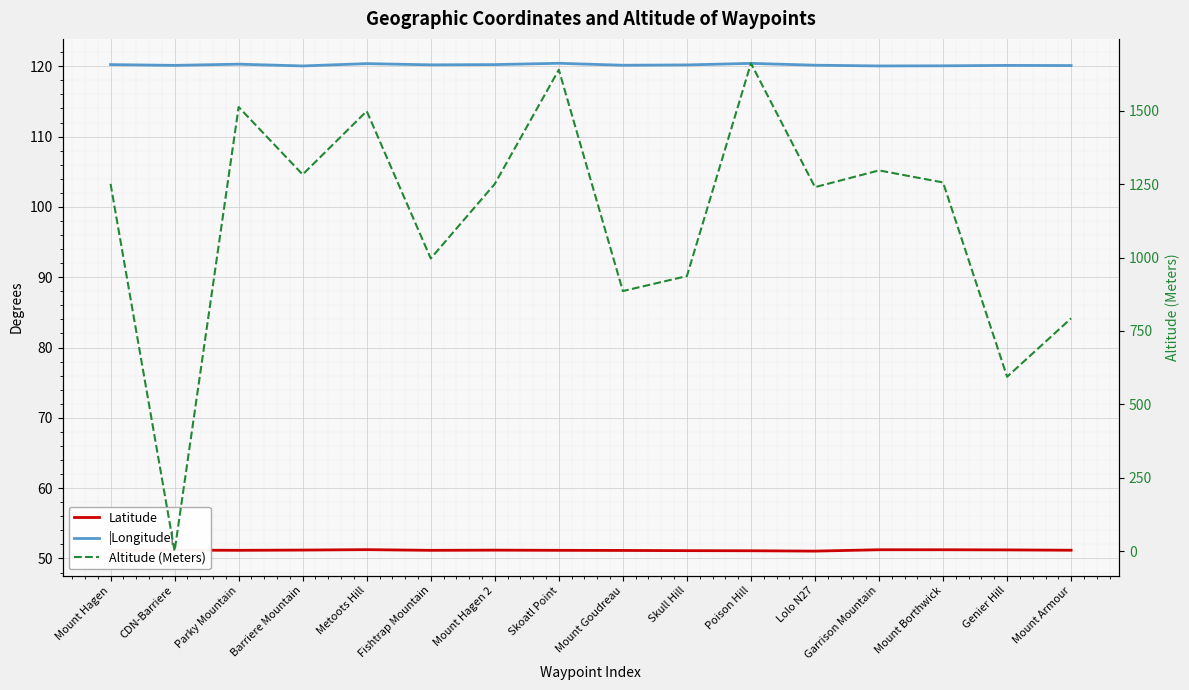

True or false: Altitude (Meters) and Latitude intersect in this chart.

True